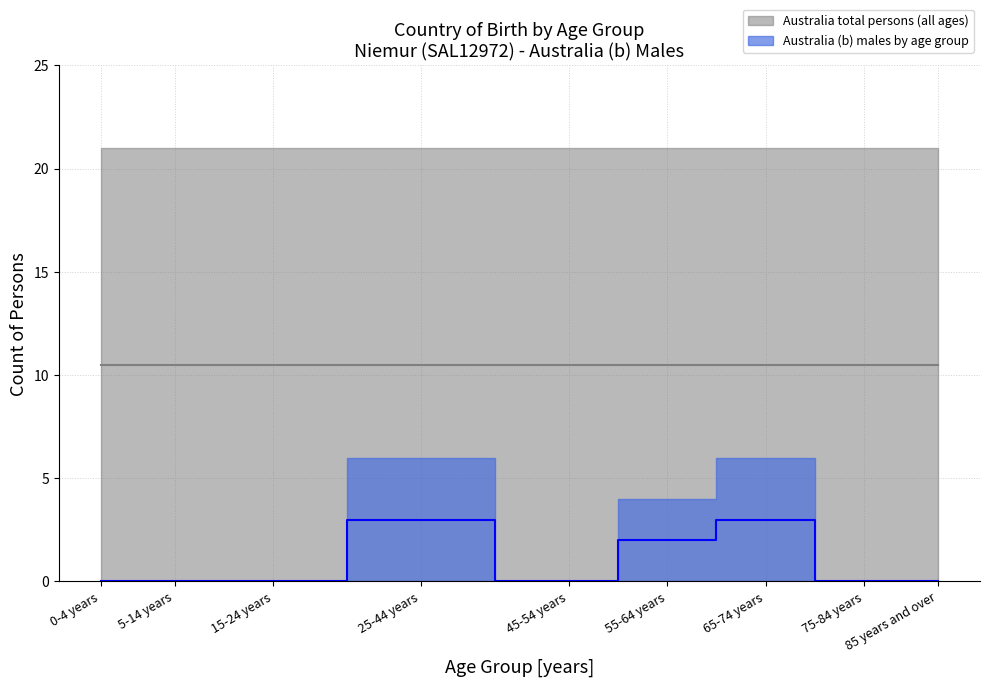

True or false: Australia_males has a value of 4 at 85 years and over.

False